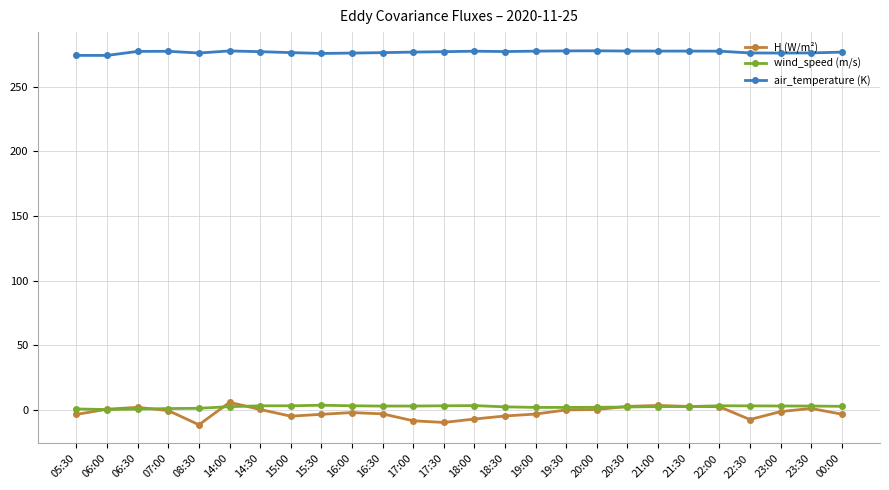

Which series has the largest range (max minus min)?

H (W/m²)